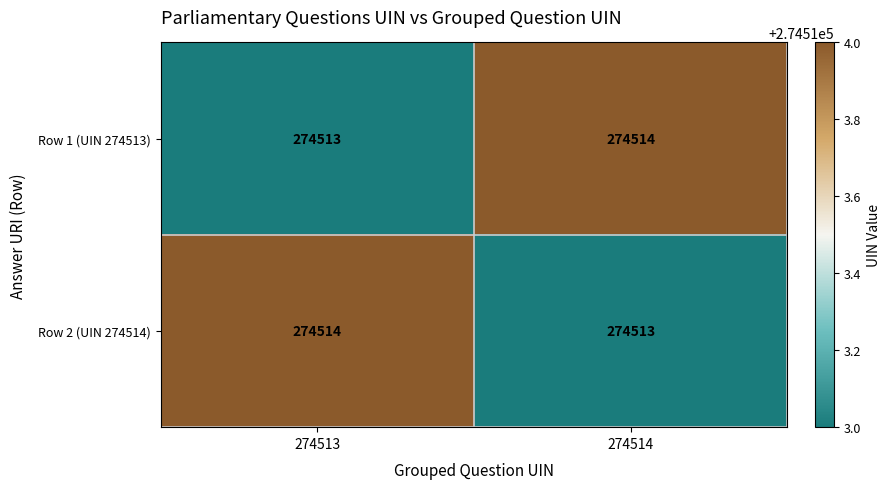

What is the total value across all series at 274513?

549027